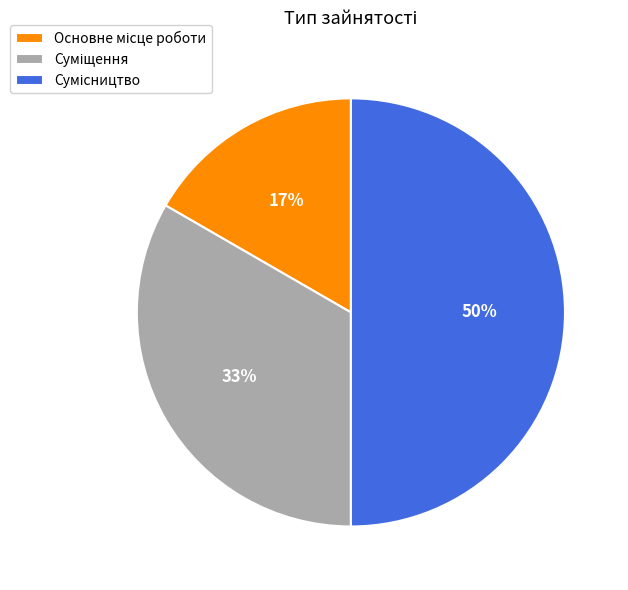

To the nearest percent, what is the difference between the largest and smallest slice percentages?

33%